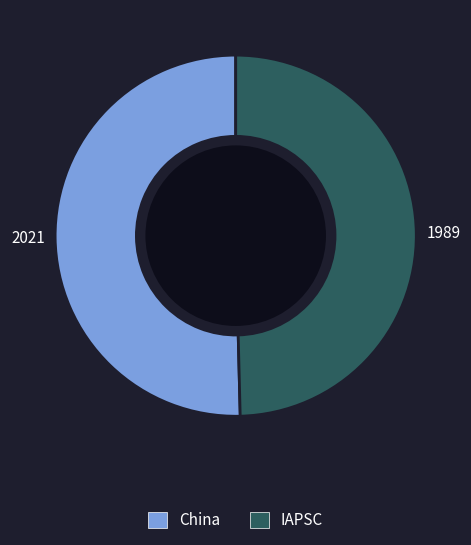

Which slice is the smallest?

IAPSC